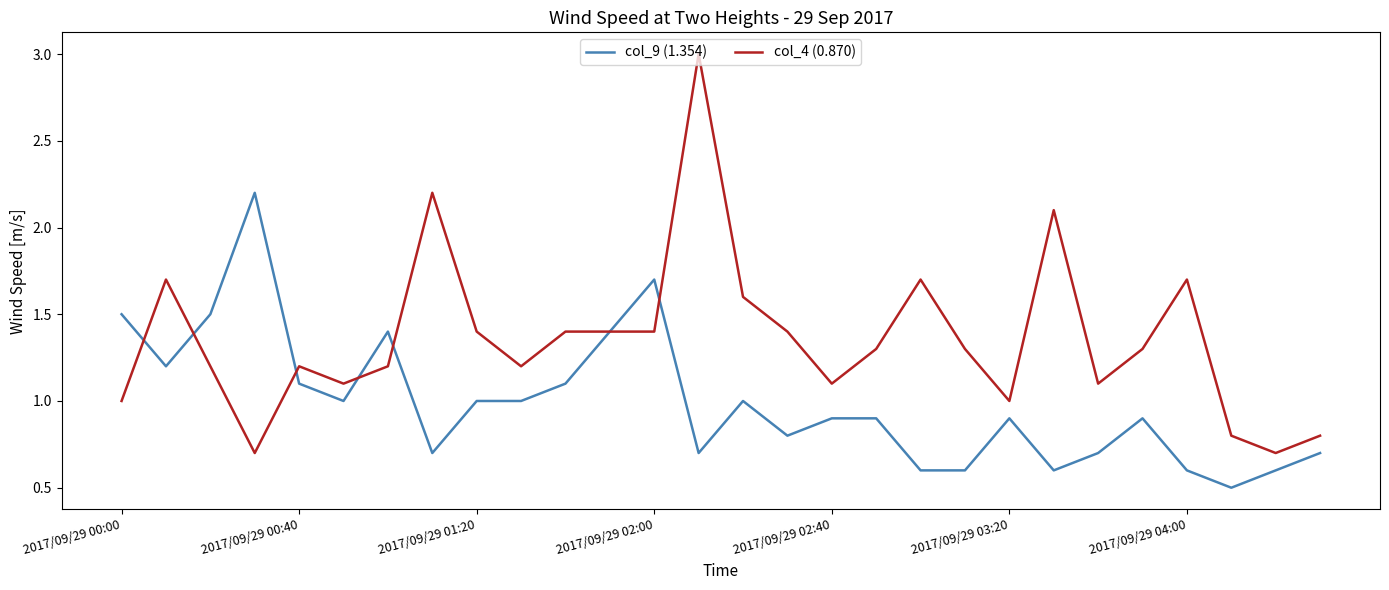

Which series has the largest total across all categories?

col_4 (0.870)